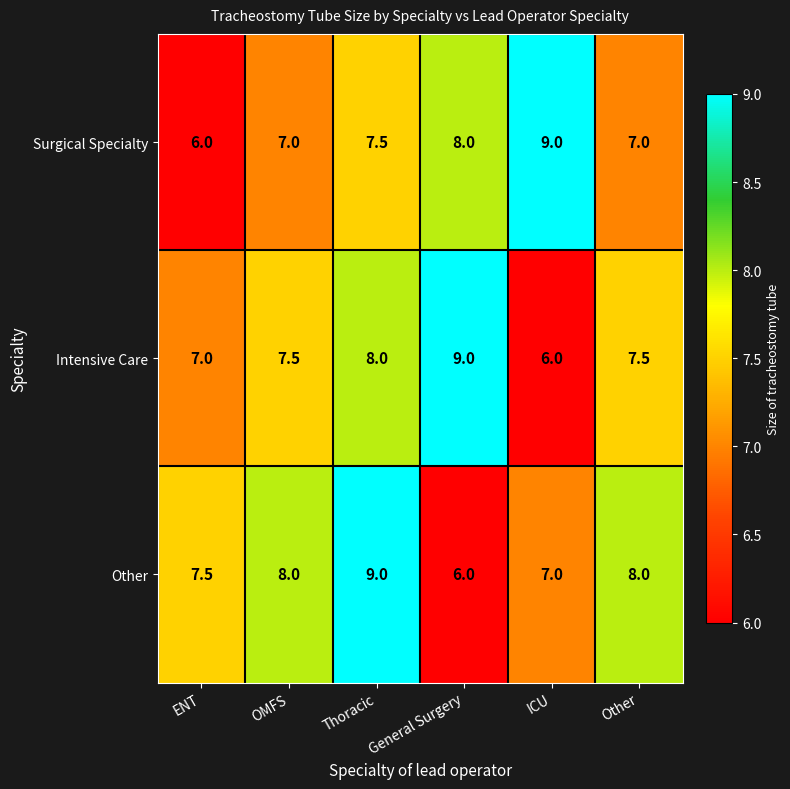

What is the difference between the maximum and second lowest values in the Other series?

2.0